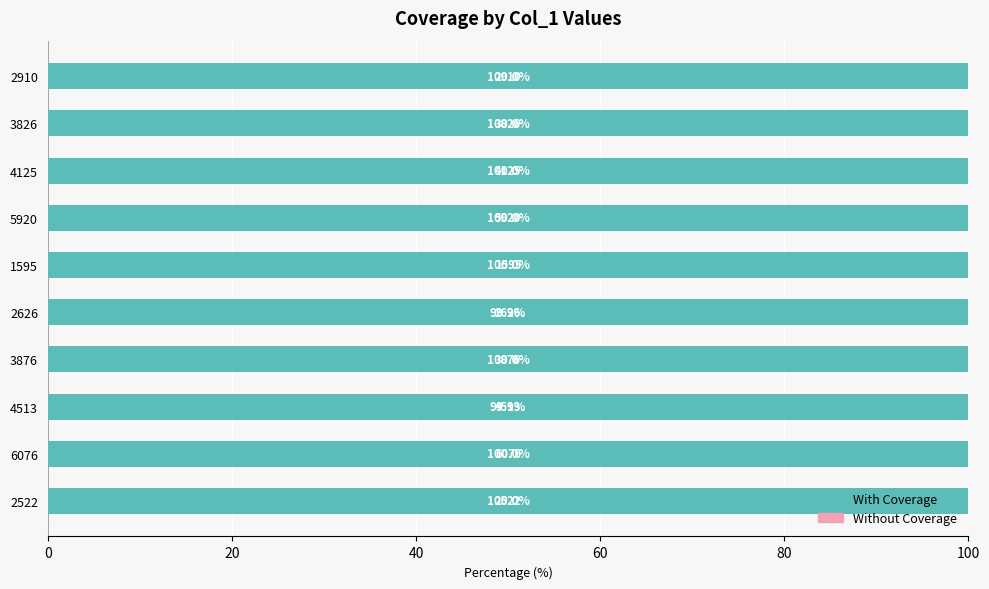

The value of With Coverage at 2522 is 176.1. True or false?

False